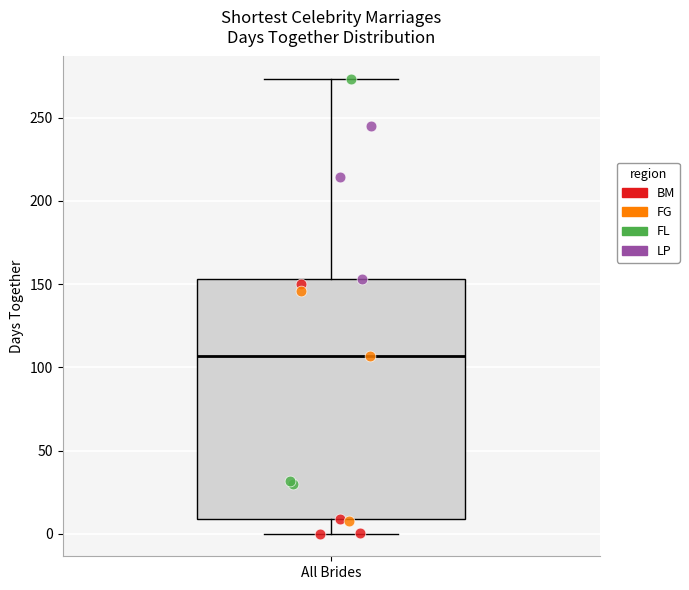

Read this box plot against the y-axis: the position of the median line, the range covered by the box, and the ends of both whiskers. The values are not printed on the chart, so give them approximately, as read against the axis.

median 105, box 10 to 155, whiskers 0 to 275